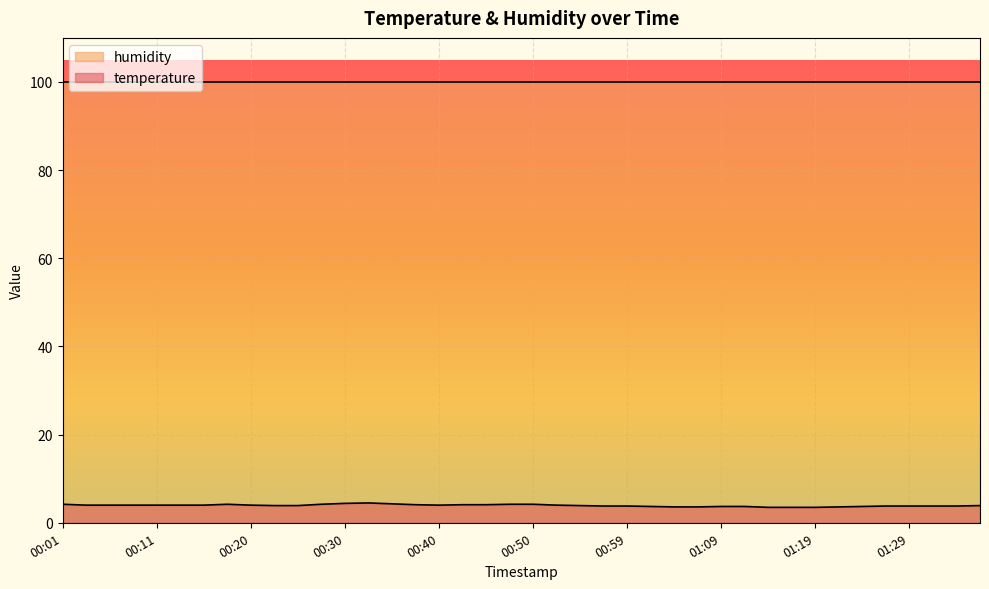

What is the value of the 11th point from the left?

3.9